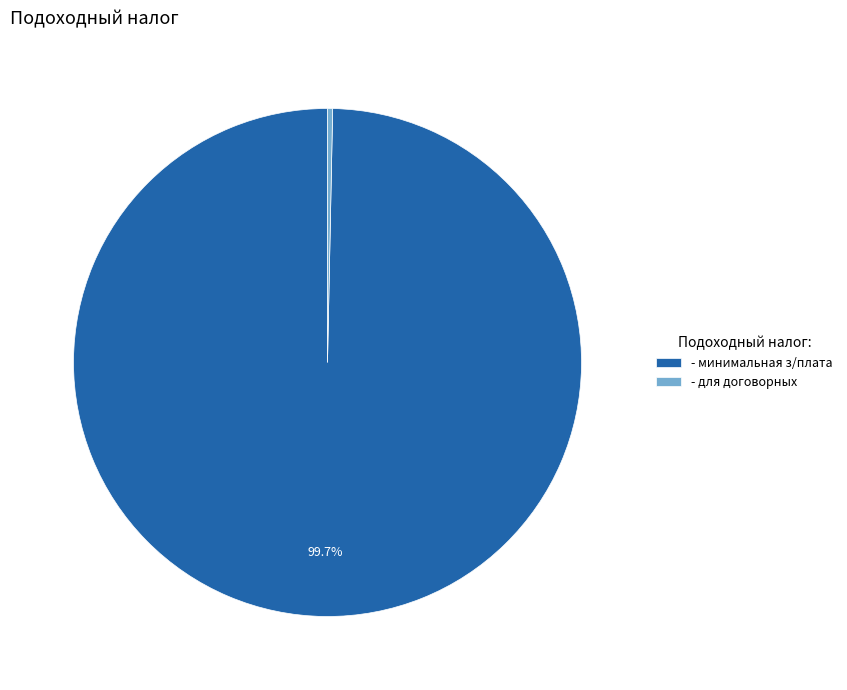

Which has a higher value, - минимальная з/плата or - для договорных?

- минимальная з/плата